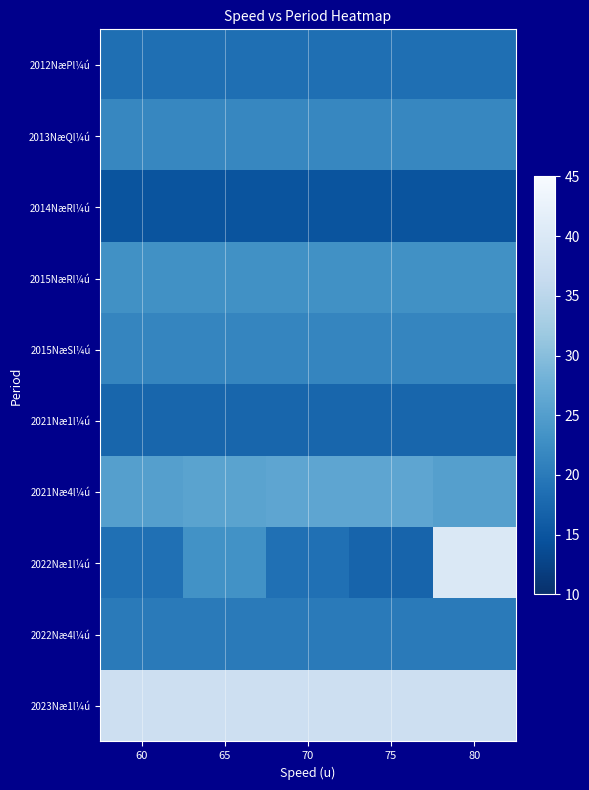

The 2014NæRl¼ú series shows 23.9 at 70. True or false?

False